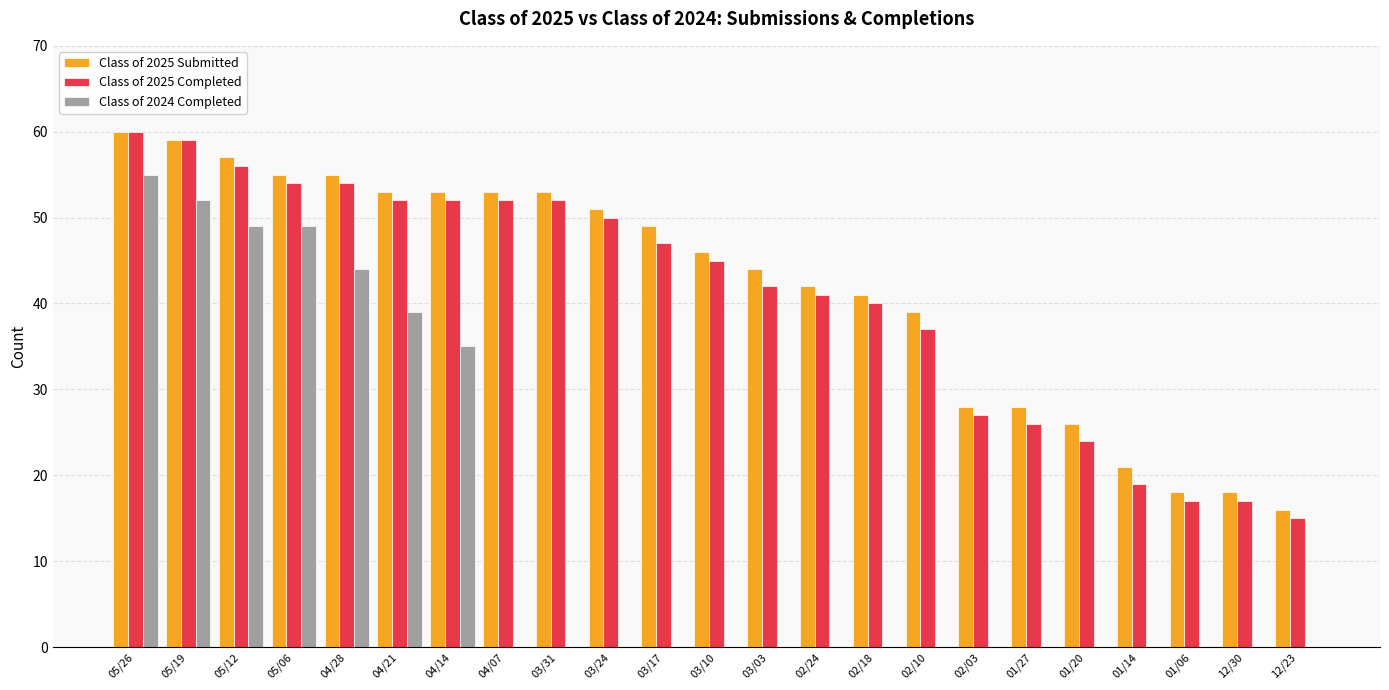

What is the highest value of the Class of 2024 Completed series?

55